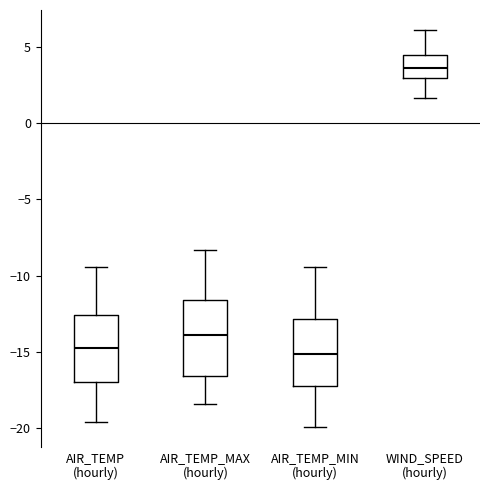

Which box is the tallest, from its lower edge to its upper edge?

AIR_TEMP_MAX (hourly)